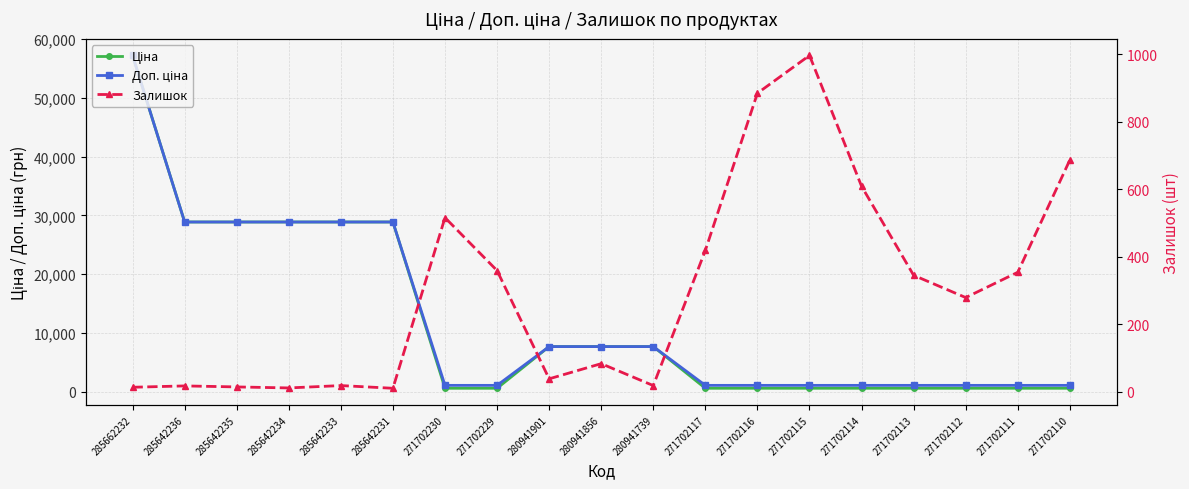

Rank the categories by Залишок value from lowest to highest.

285642231, 285642234, 285662232, 285642235, 285642236, 285642233, 280941739, 280941901, 280941856, 271702112, 271702113, 271702111, 271702229, 271702117, 271702230, 271702114, 271702110, 271702116, 271702115